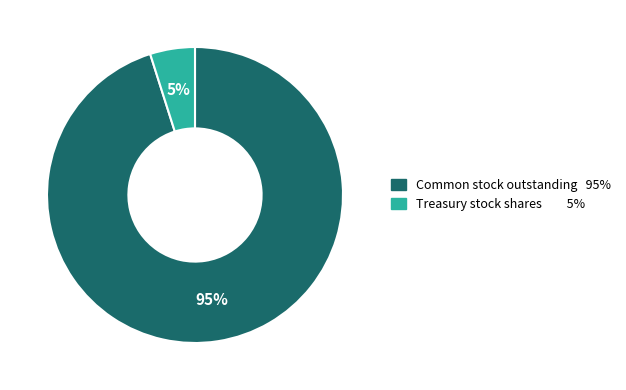

To the nearest percent, what is the difference between the largest and smallest slice percentages?

90%